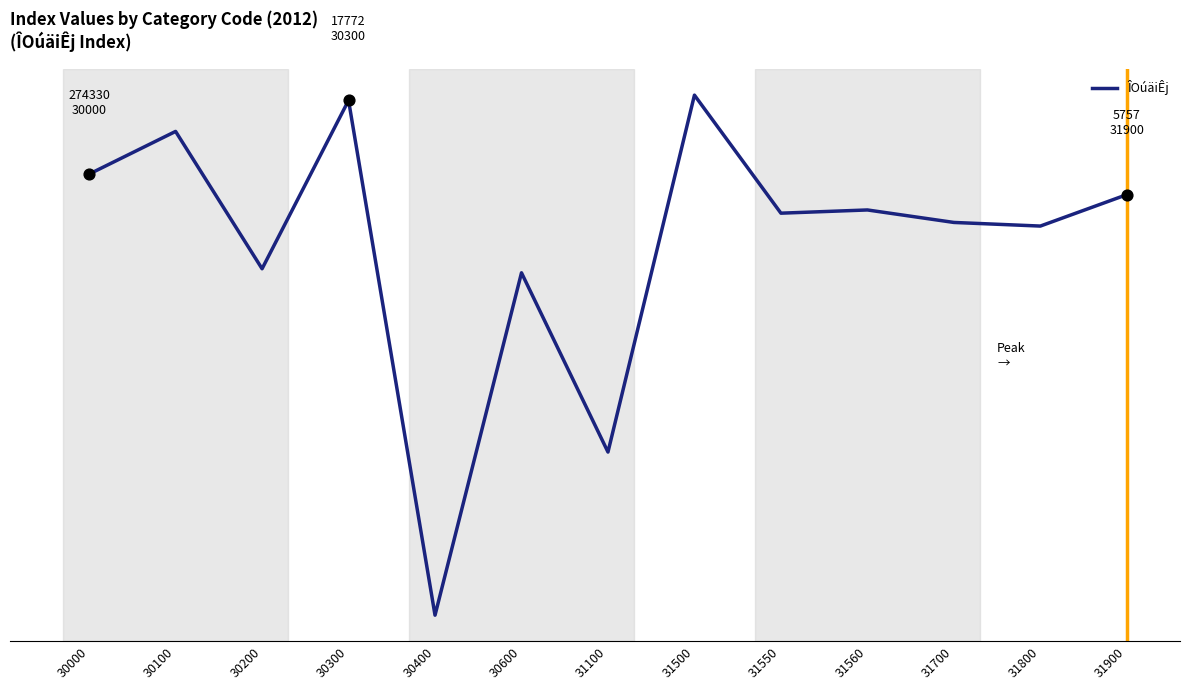

Which has a higher value, 31900 or 30600?

31900